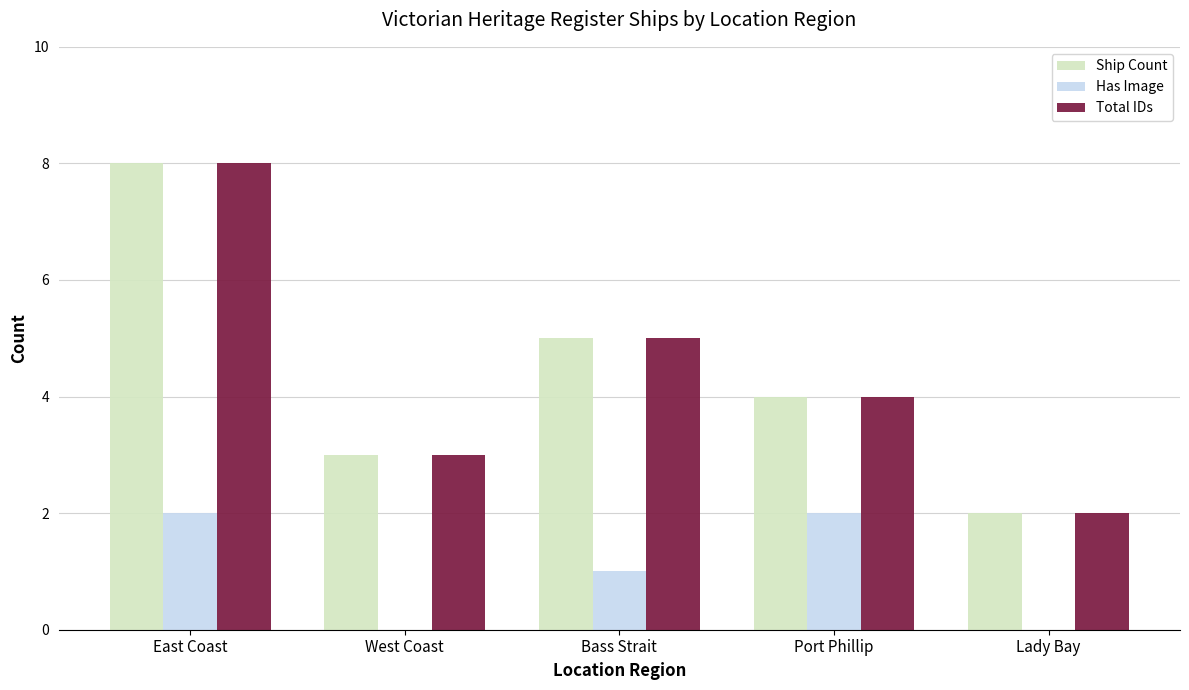

What is the total value across all series at East Coast?

18